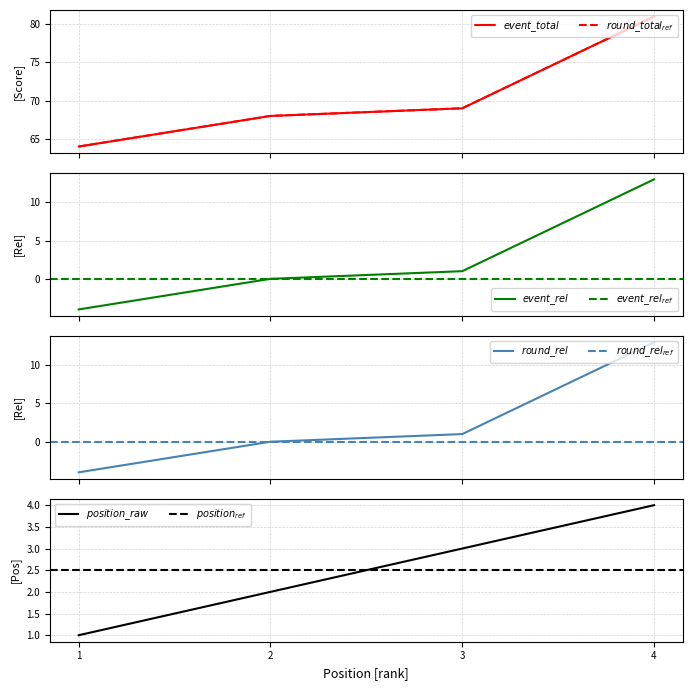

What is the value of the event_total_score point at the 2nd from the left?

68